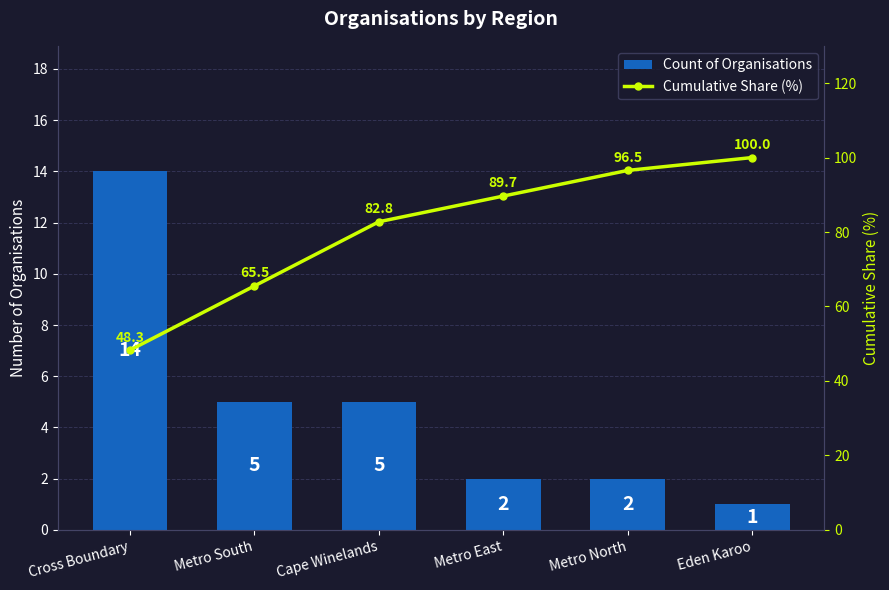

Which series has the largest range (max minus min)?

Cumulative Share (%)